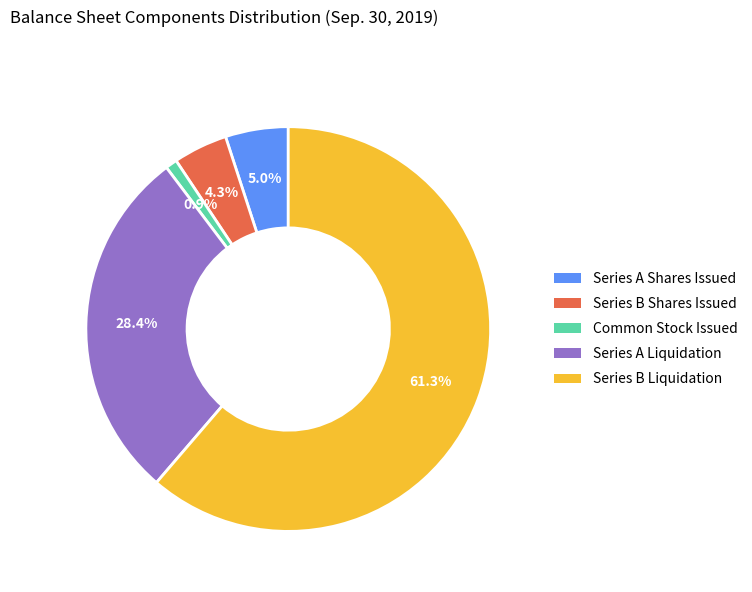

Is Series B Liquidation the majority of the pie?

Yes